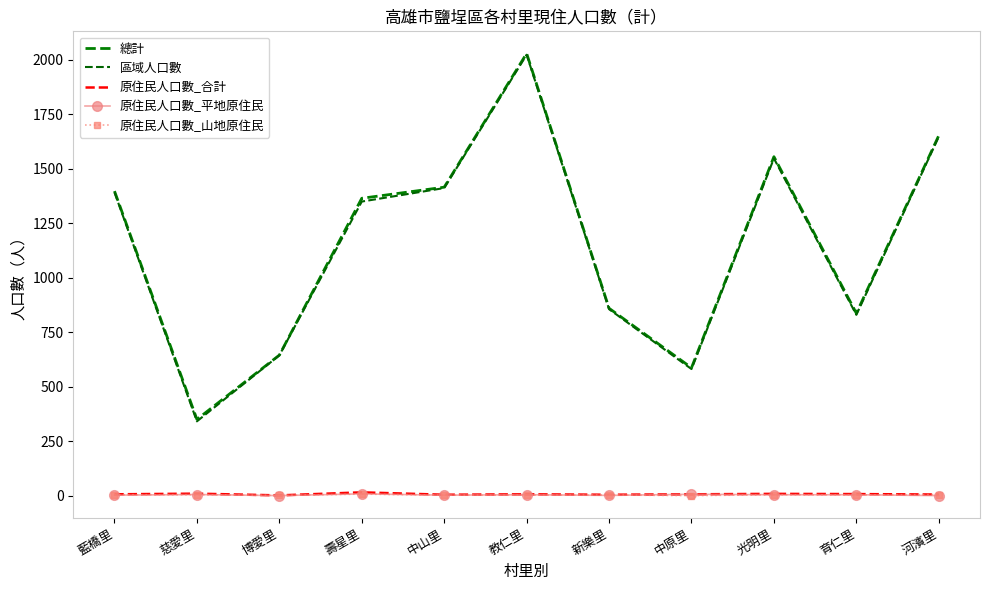

At which label does 原住民人口數_合計 first exceed 6?

慈愛里